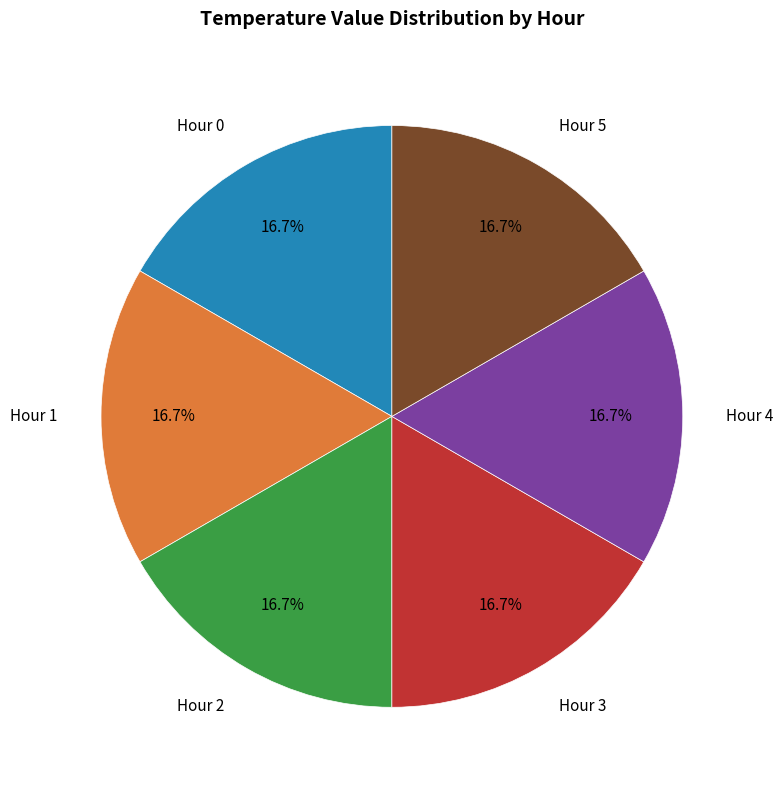

The Hour 3 slice represents 1% of the pie. True or false?

False